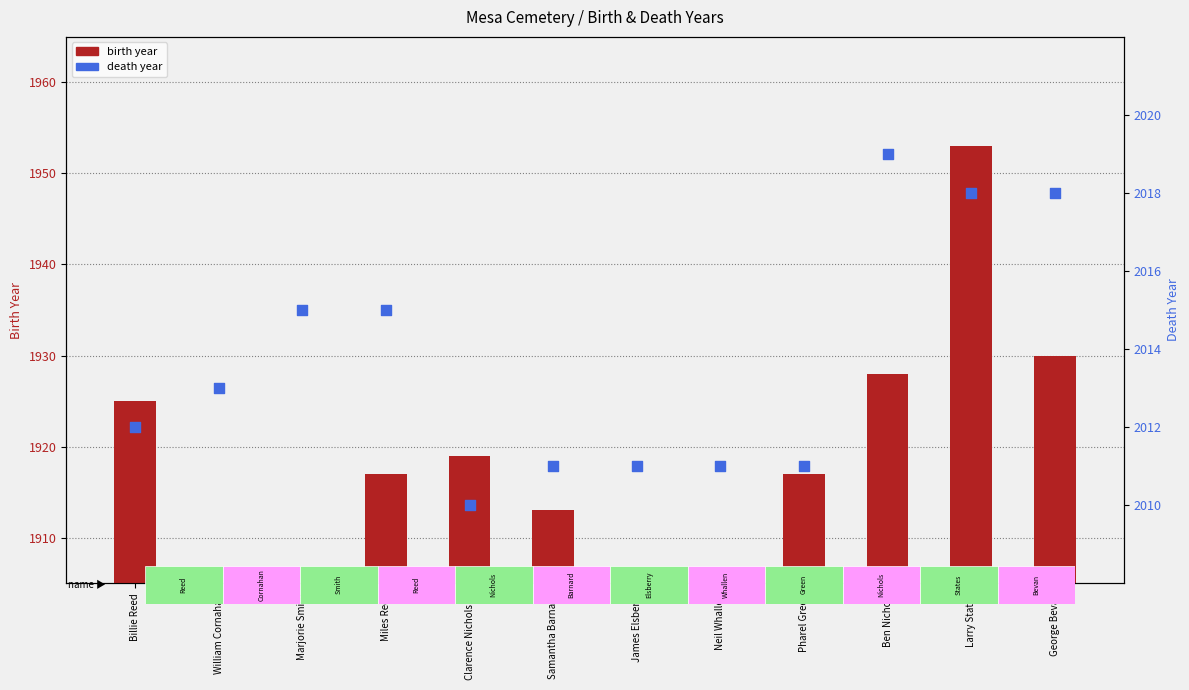

Which series contains the lowest Y value?

birth year